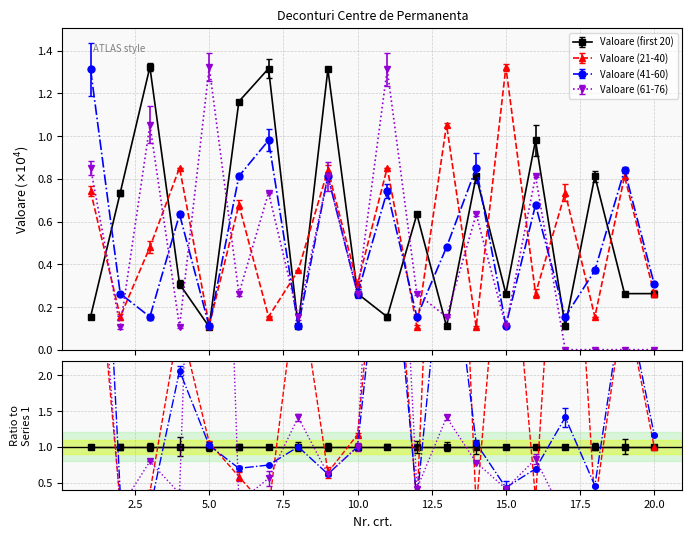

What are all the series names shown in the legend?

Valoare (first 20), Valoare (21-40), Valoare (41-60), Valoare (61-76)